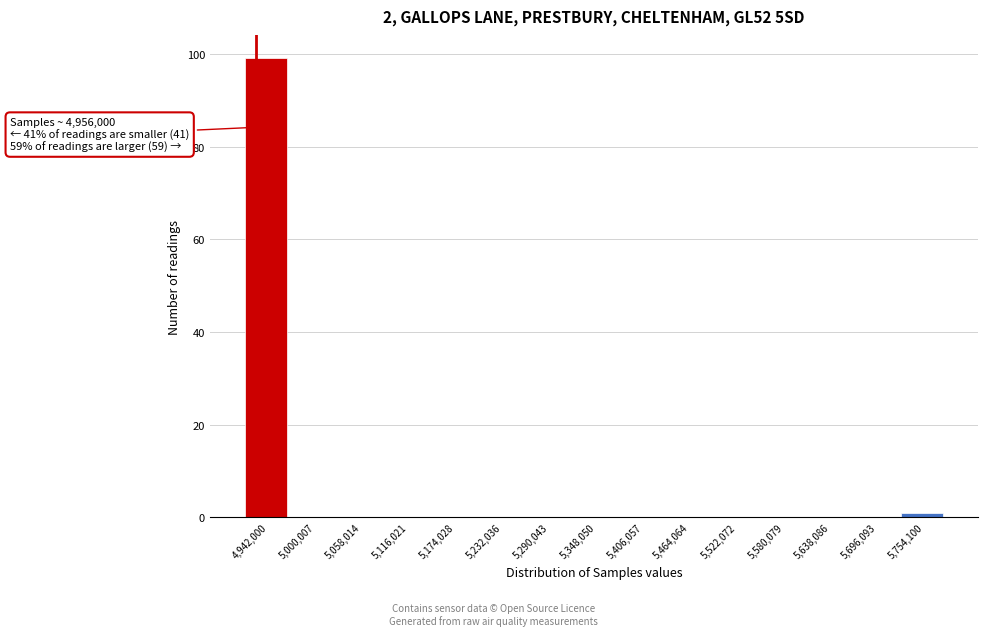

Reading right to left, list all the values displayed in this chart.

5,754,100=1	5,696,093=0	5,638,086=0	5,580,079=0	5,522,072=0	5,464,064=0	5,406,057=0	5,348,050=0	5,290,043=0	5,232,036=0	5,174,028=0	5,116,021=0	5,058,014=0	5,000,007=0	4,942,000=99